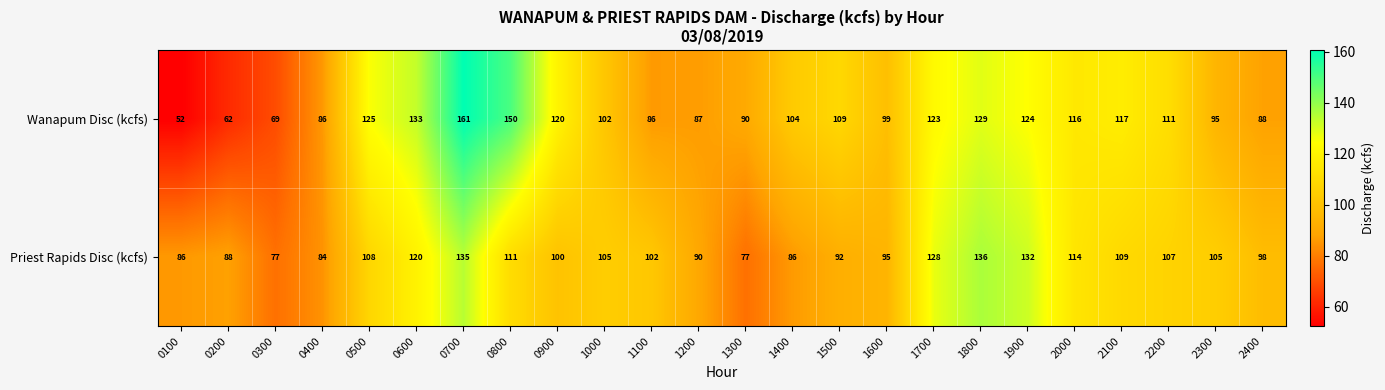

How many data points does each series have?

24